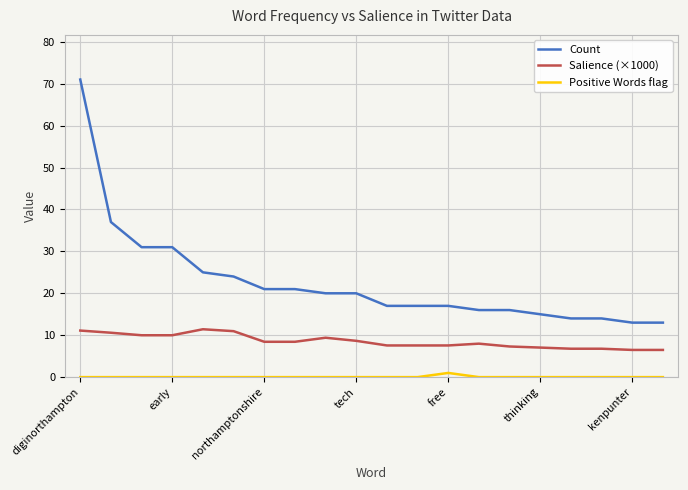

Which series has the largest total across all categories?

Count